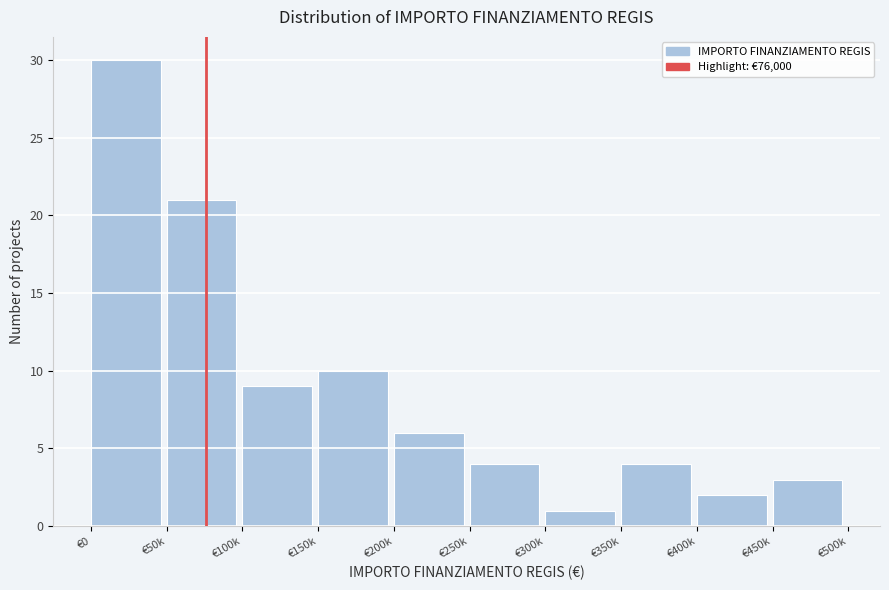

Reading left to right, extract all data points from this chart.

€0=30	€50k=21	€100k=9	€150k=10	€200k=6	€250k=4	€300k=1	€350k=4	€400k=2	€450k=3